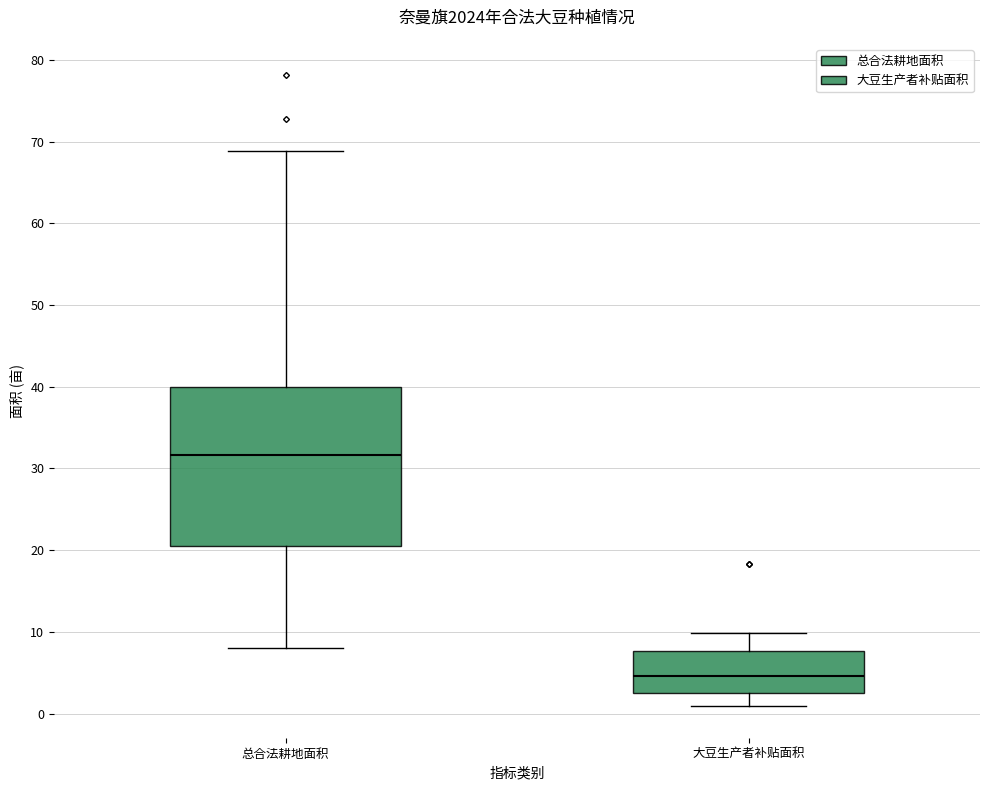

Which box's median line is the lowest?

大豆生产者补贴面积